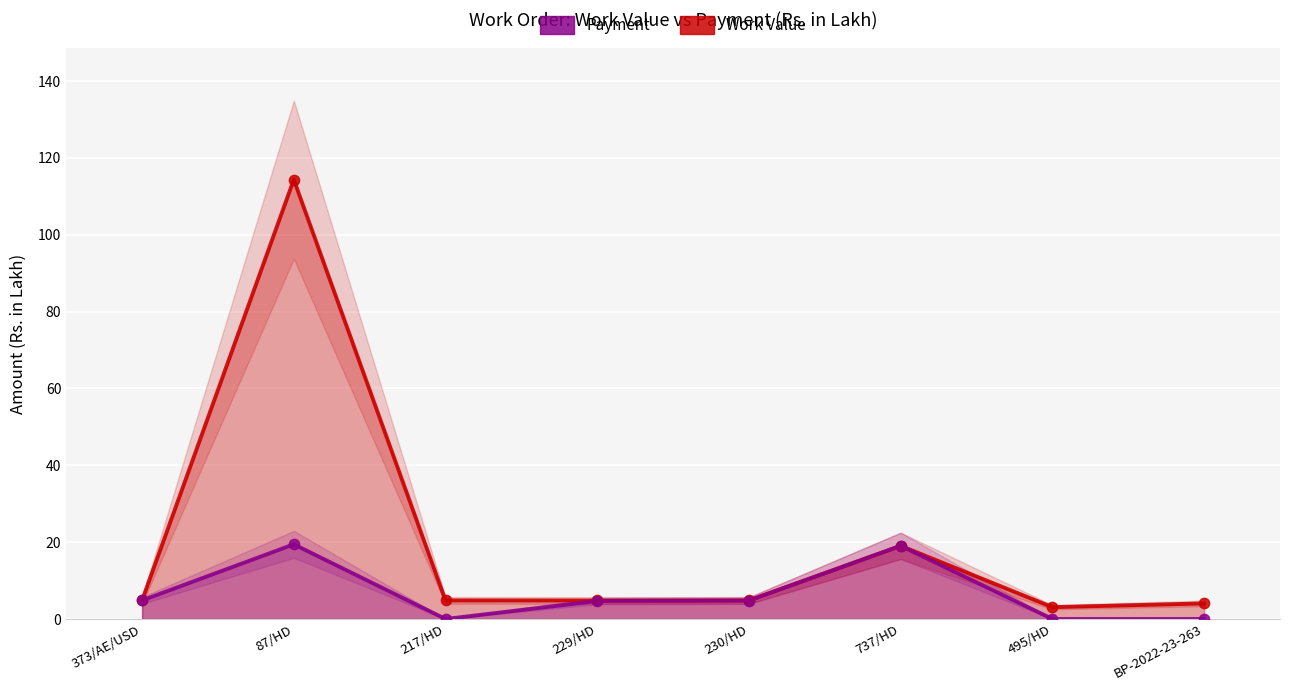

Is the value of Work Value at 737/HD greater than the value of Payment at BP-2022-23-263?

Yes